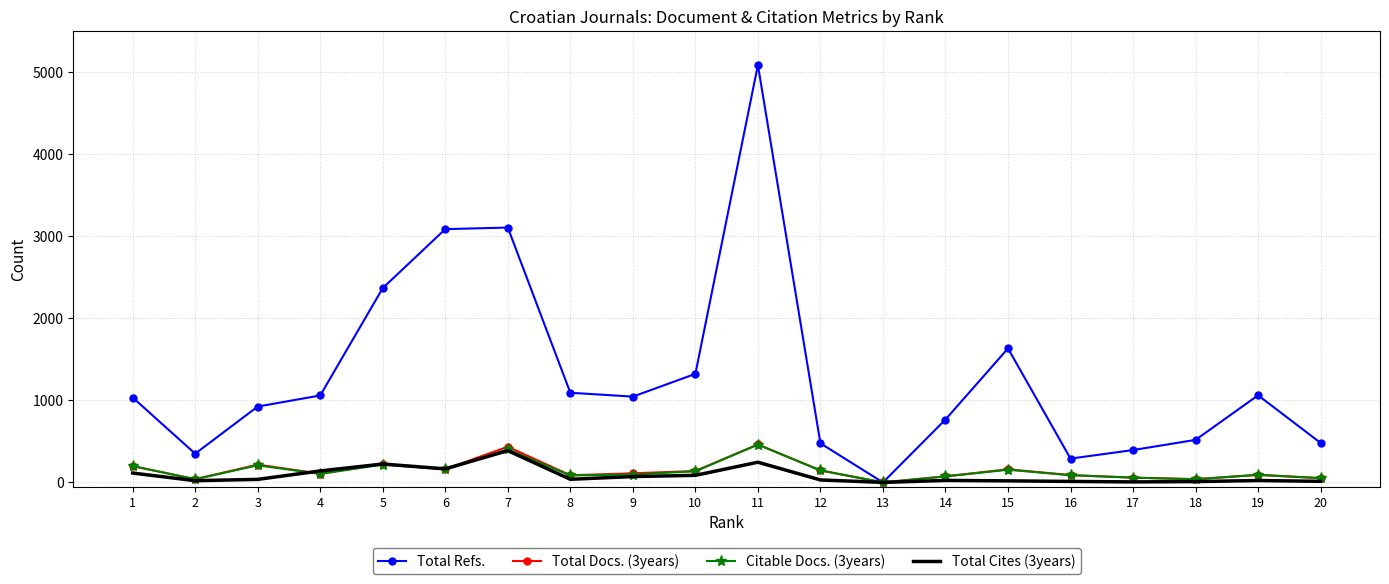

What is the maximum value shown in the chart?

5084